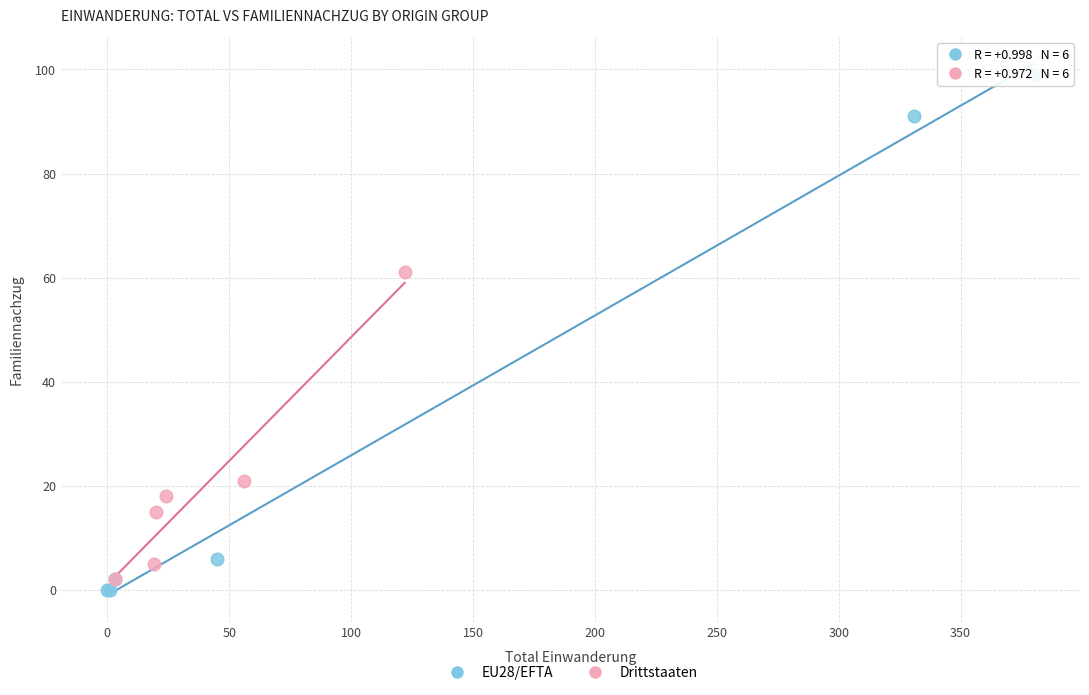

Which series has the widest spread of Y values?

EU28/EFTA